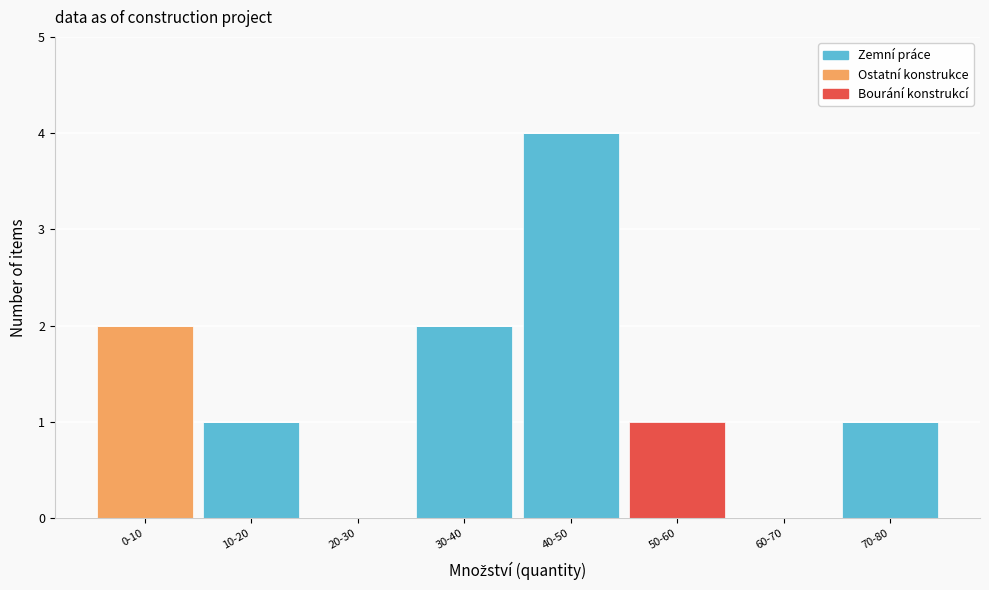

Reading left to right, what are the values for Zemní práce?

0-10=0	10-20=1	20-30=0	30-40=2	40-50=4	50-60=0	60-70=0	70-80=1